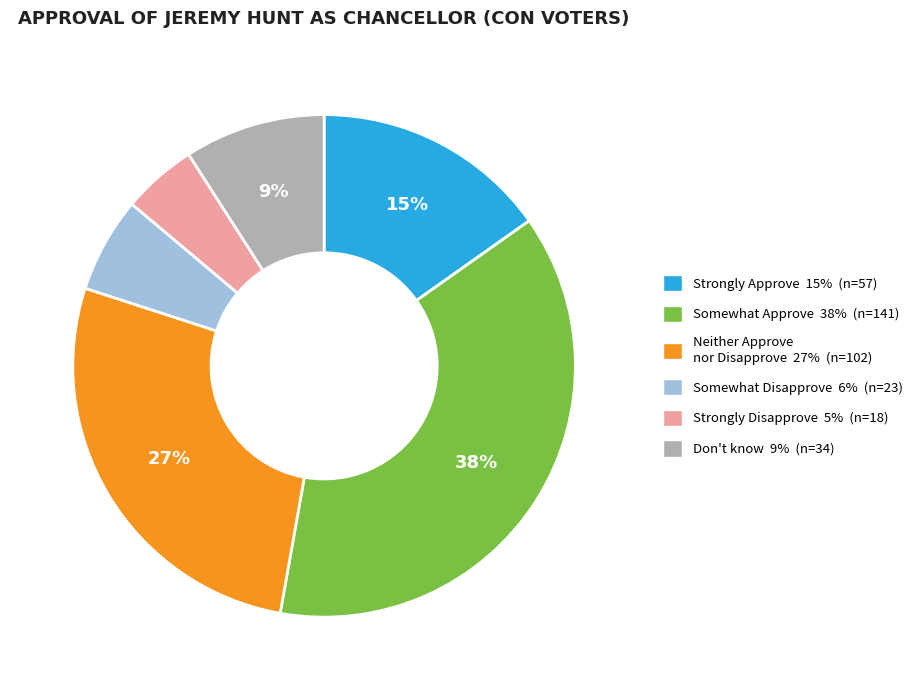

To the nearest percent, what is the average slice percentage?

17%